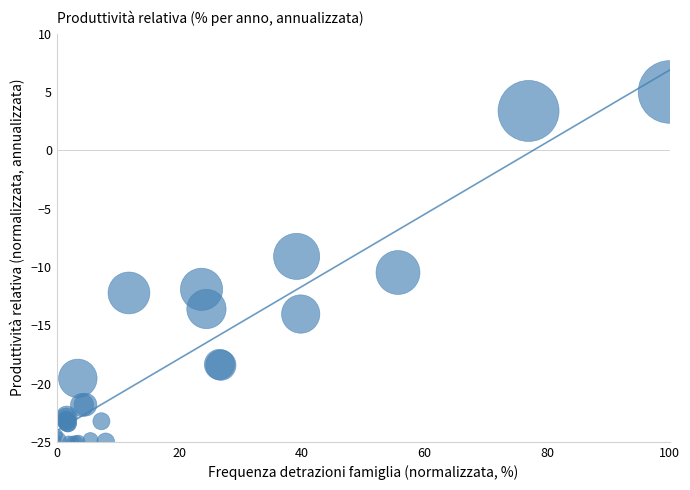

What Y value in the scatter plot is closest to -10?

-10.5